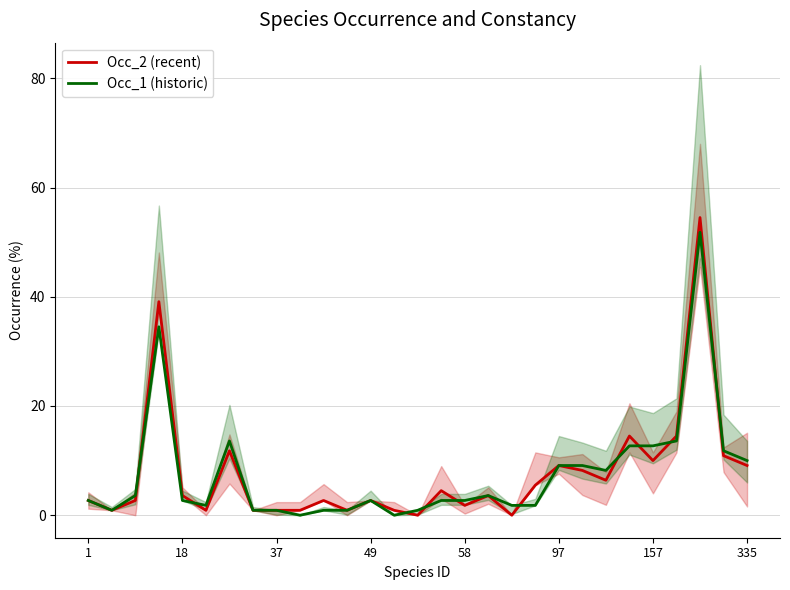

Reading right to left, transcribe all the data shown in this chart.

Occ_2 (recent): 9.1	10.9	54.5	14.5	10.0	14.5	6.4	8.2	9.1	5.5	0.0	3.6	1.8	4.5	0.0	0.9	2.7	0.9	2.7	0.9	0.9	0.9	11.8	0.9	3.6	39.1	2.7	0.9	2.7
Occ_1 (historic): 10.0	11.8	51.8	13.6	12.7	12.7	8.2	9.1	9.1	1.8	1.8	3.6	2.7	2.7	0.9	0.0	2.7	0.9	0.9	0.0	0.9	0.9	13.6	1.8	2.7	34.5	3.6	0.9	2.7